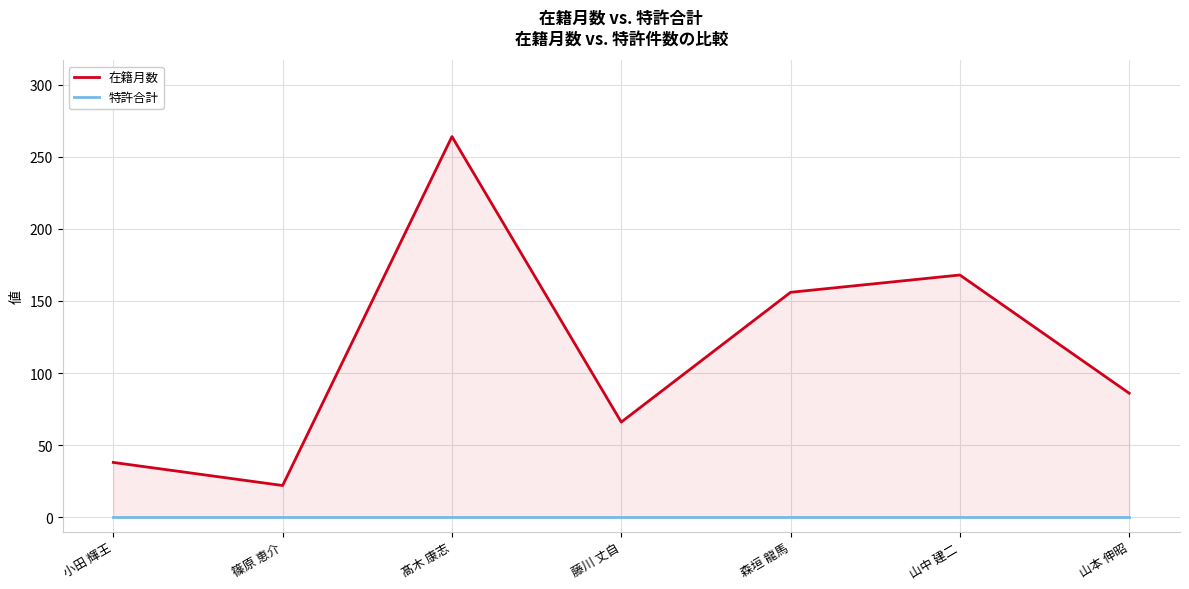

The value of 在籍月数 at 篠原 恵介 is 22. True or false?

True